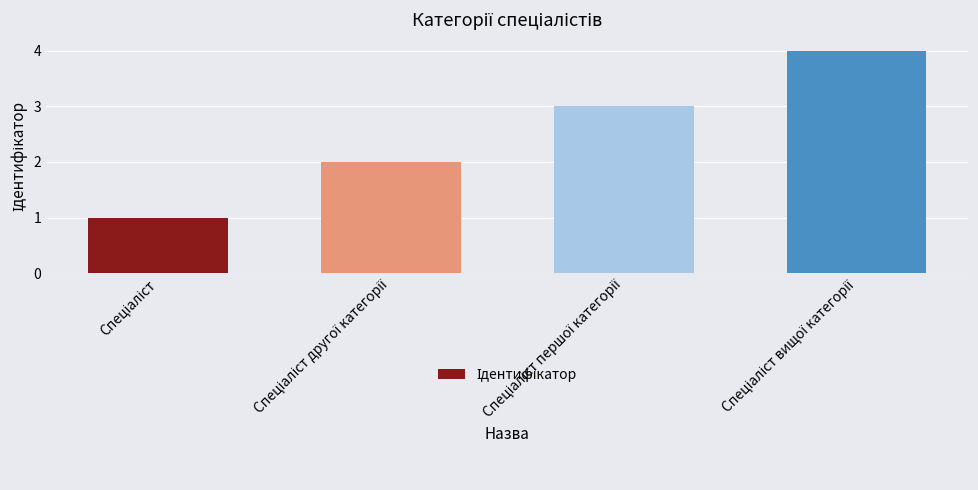

What is the maximum value shown in the chart?

4